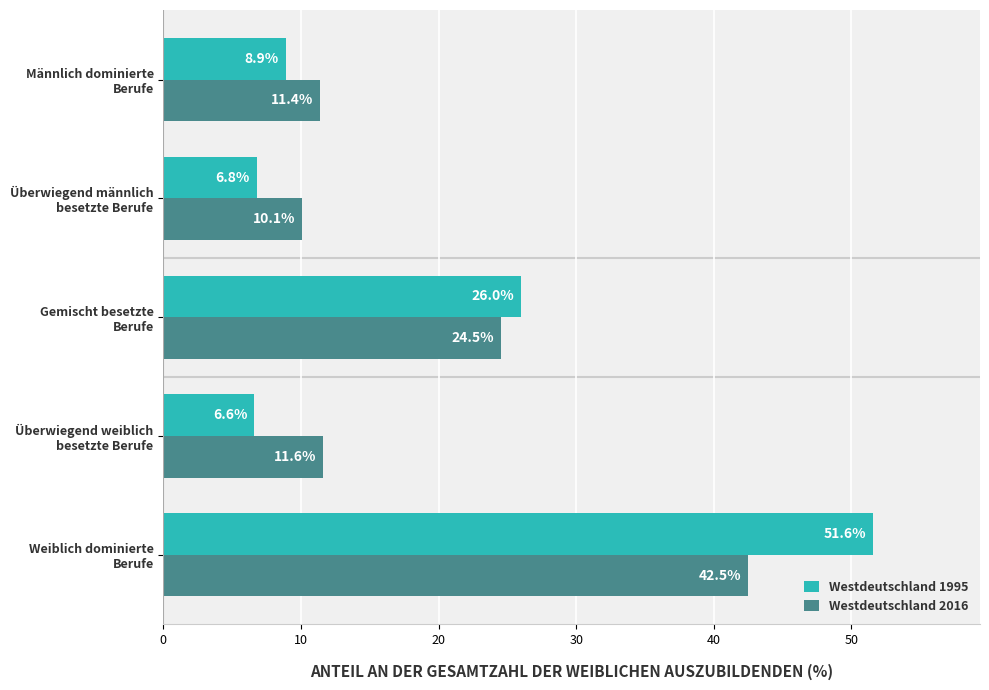

What is the lowest value of the Westdeutschland 1995 series?

6.6